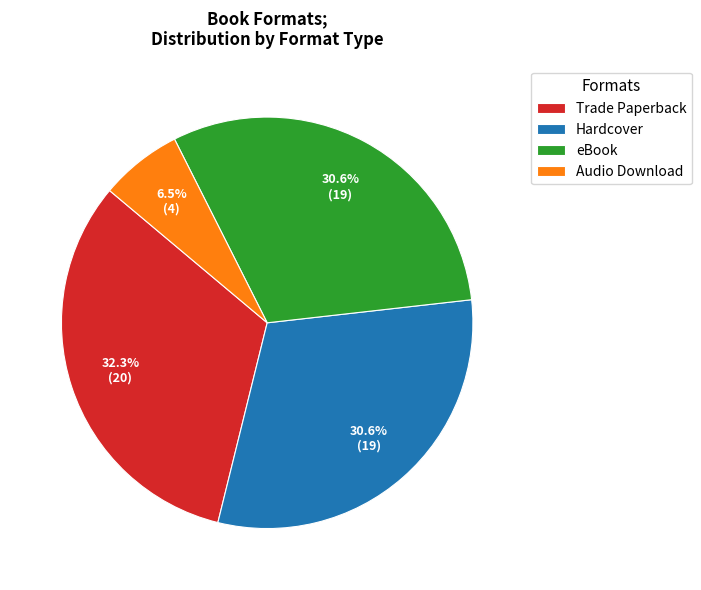

What is the smallest slice in the pie chart?

Audio Download